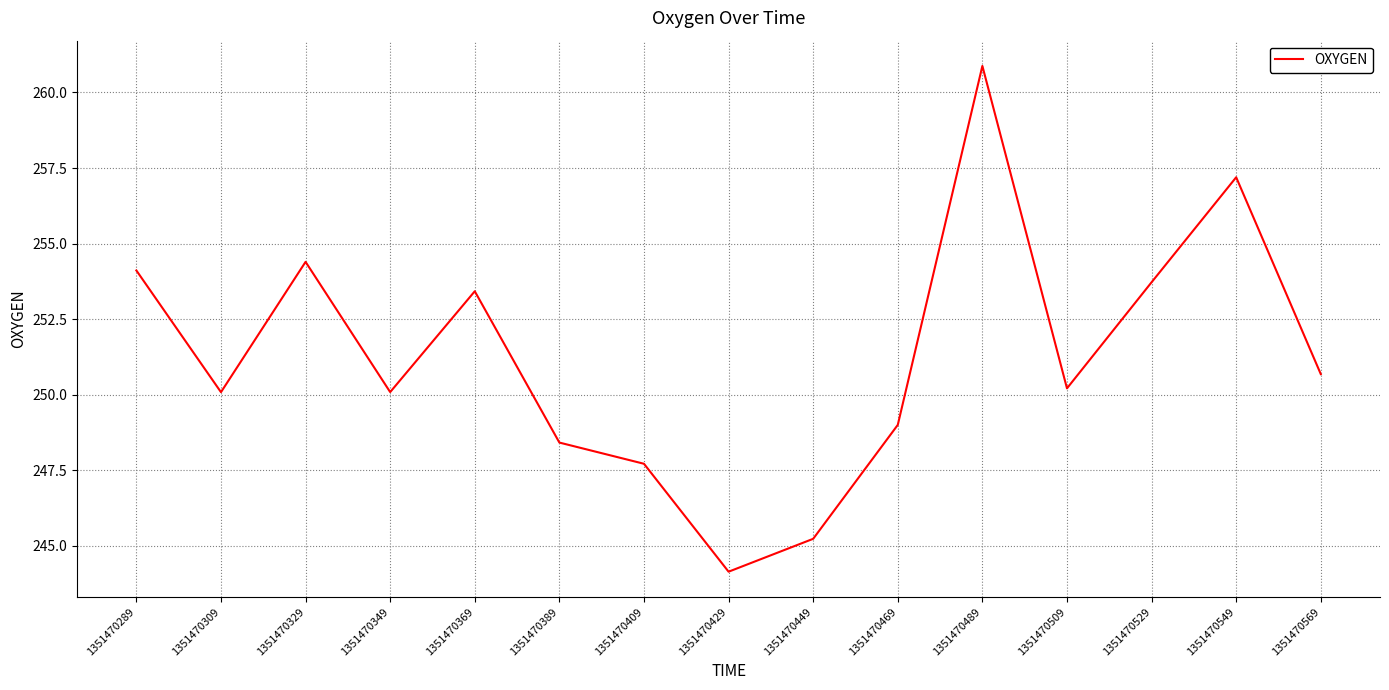

The value at 1351470549 is 155.6. True or false?

False